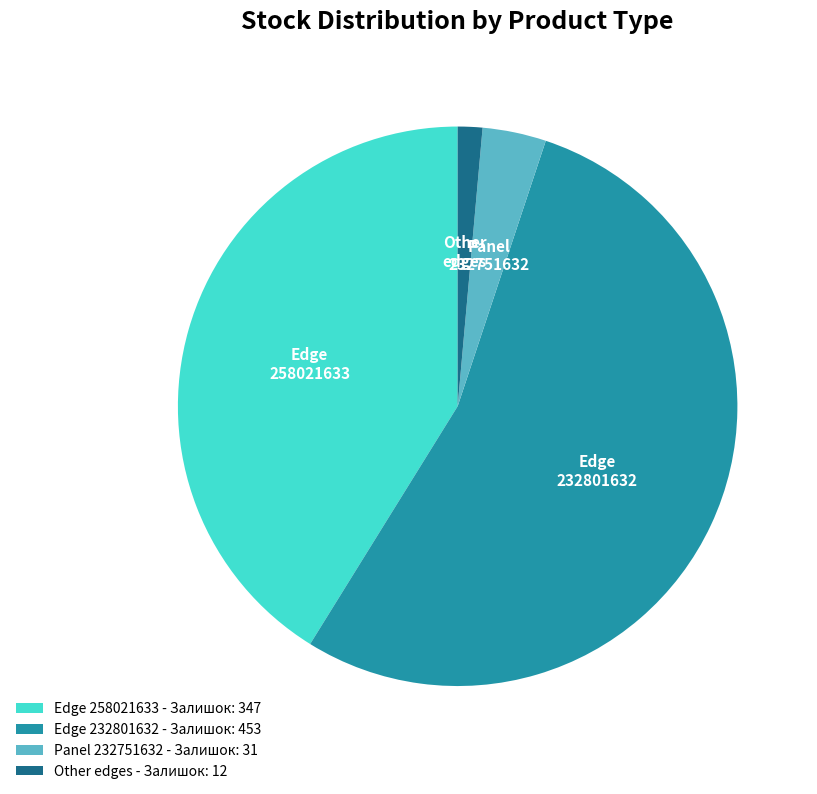

How many slices are in this pie chart?

4